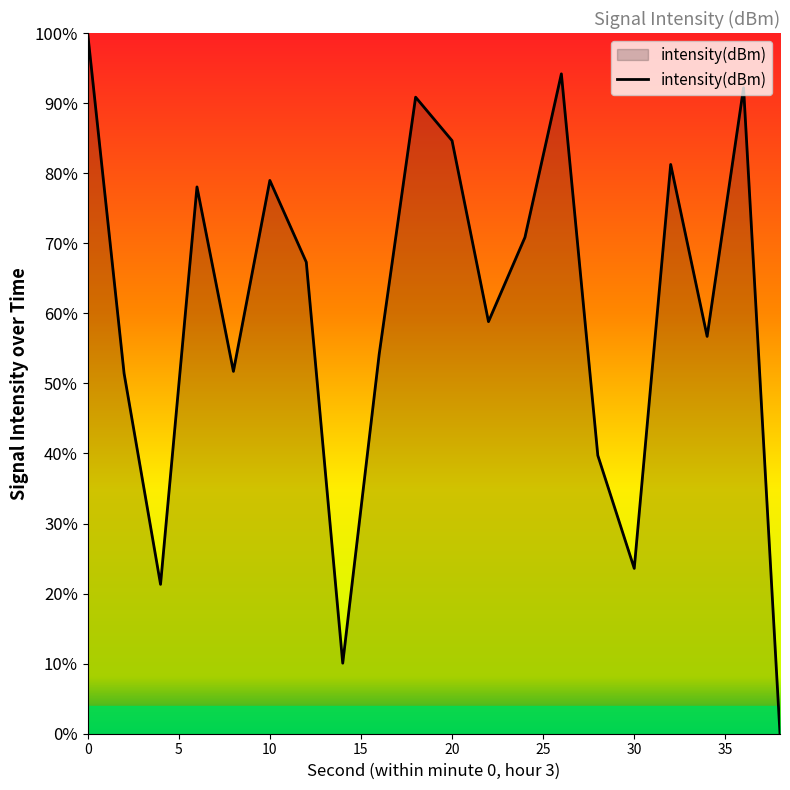

Is this an area chart (filled region under the line)?

Yes